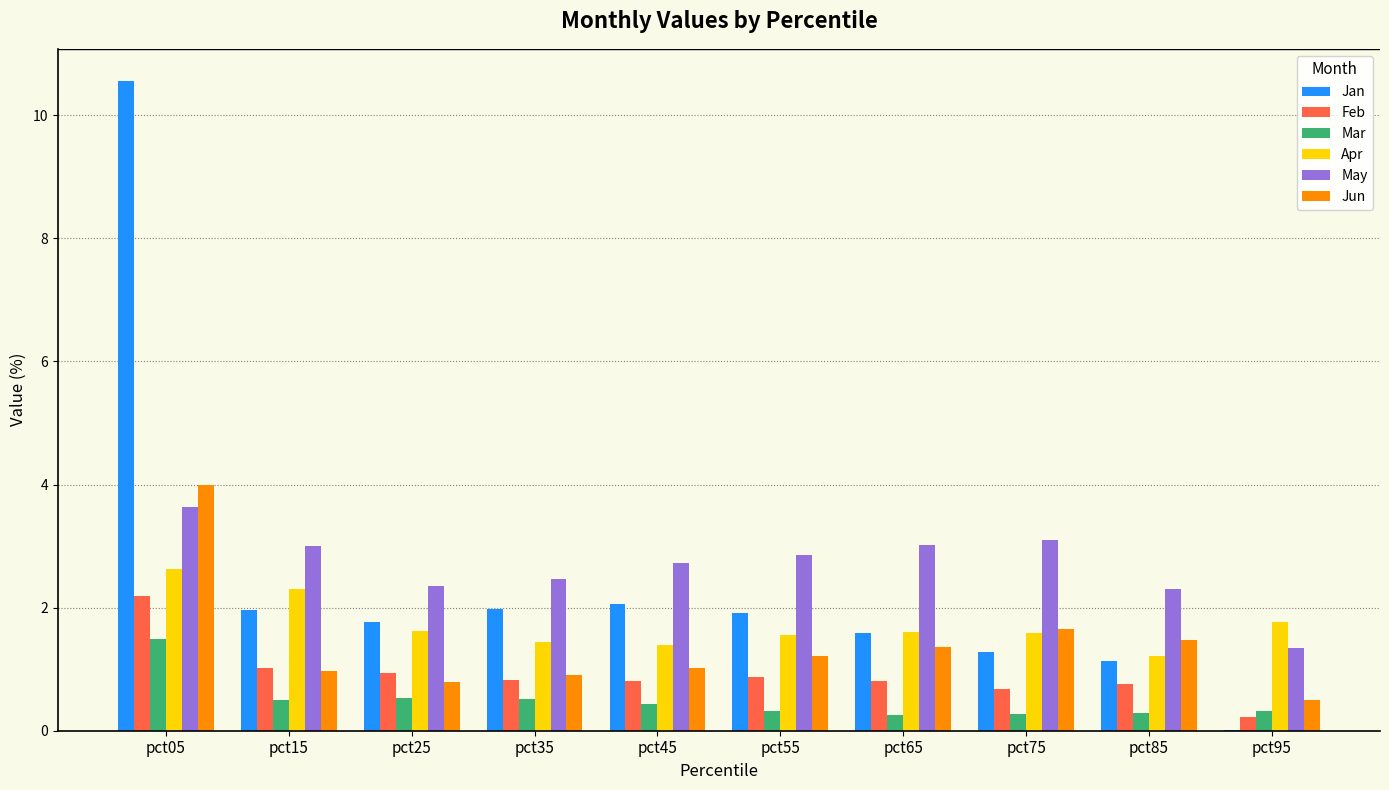

What is the sum of the Jan values at pct15 and pct05?

12.5